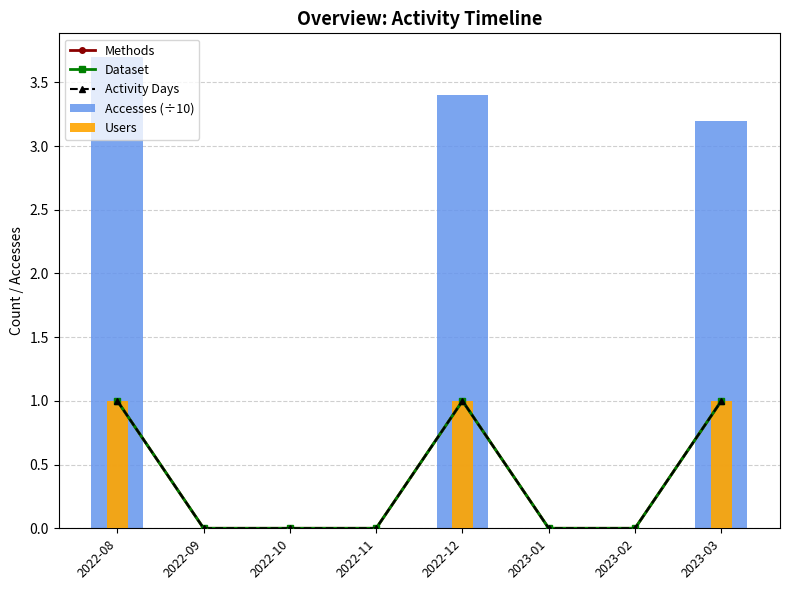

What is the difference between the second highest and second lowest values in the Methods series?

1.0